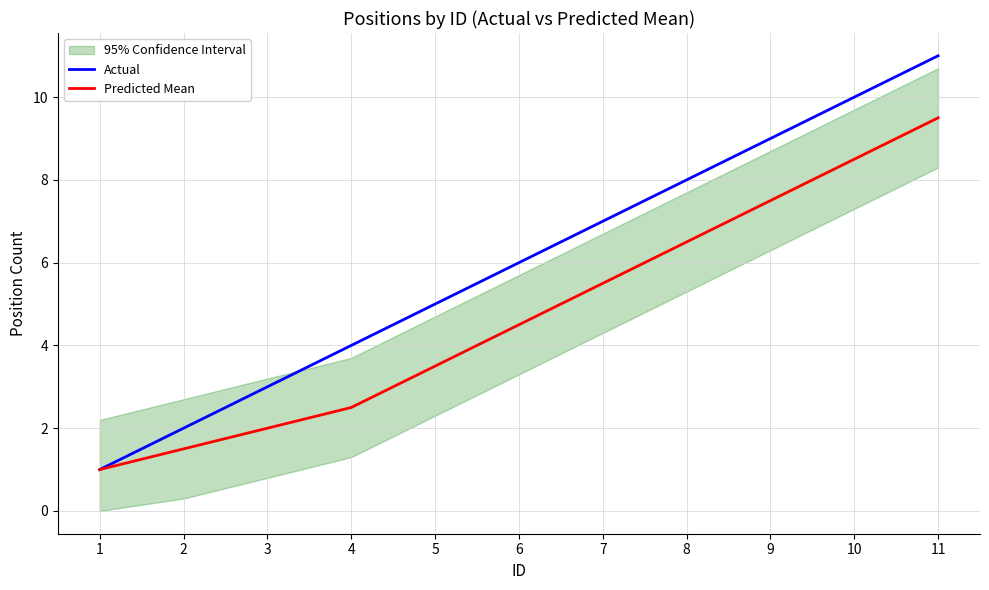

How many lines are shown in the chart?

2